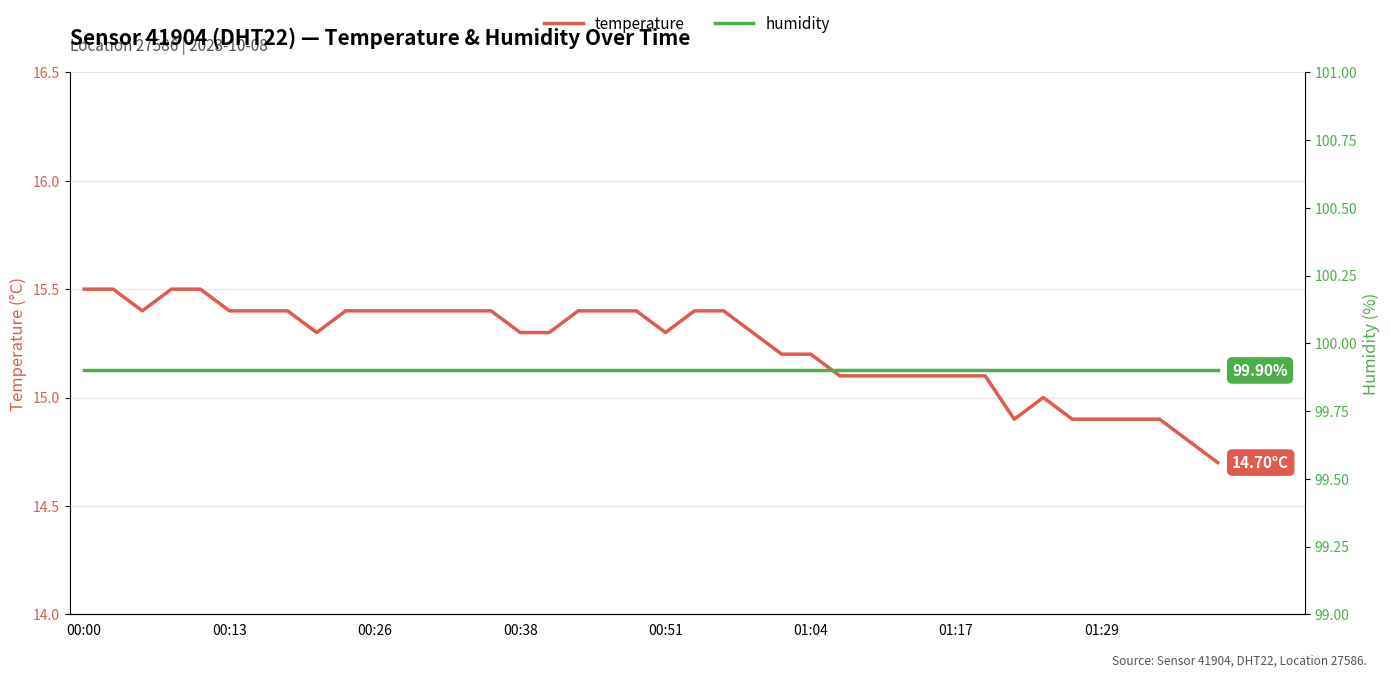

How many distinct data groups are displayed?

2